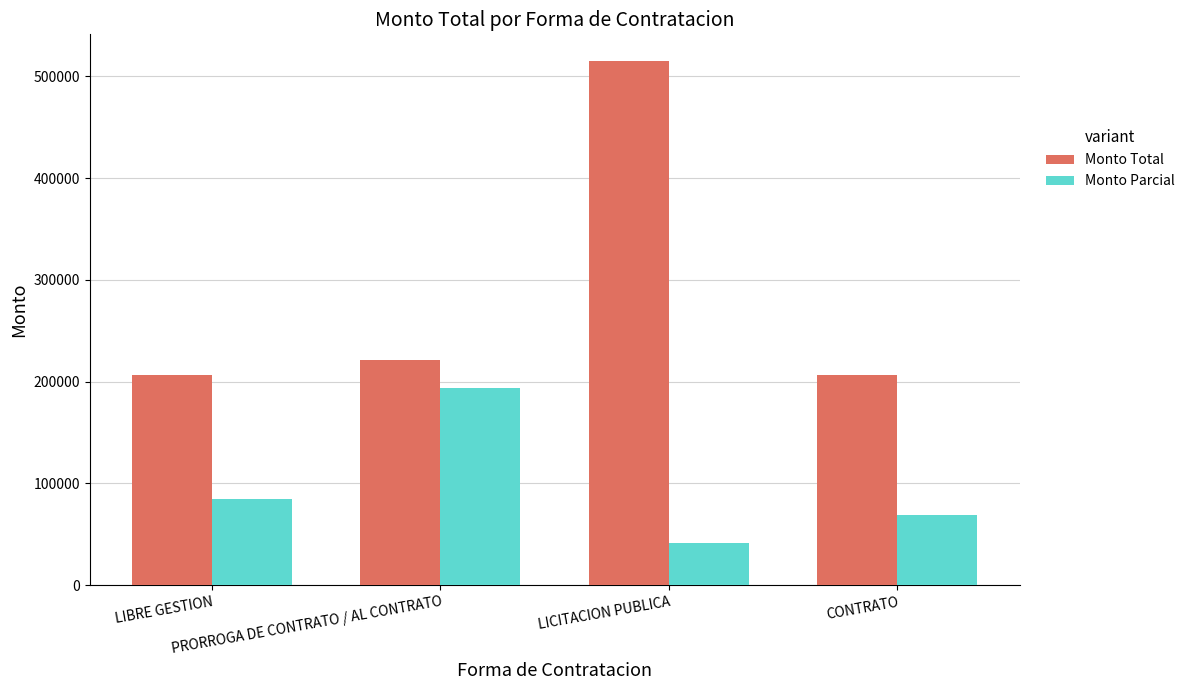

Which category has the highest value across all series?

LICITACION PUBLICA